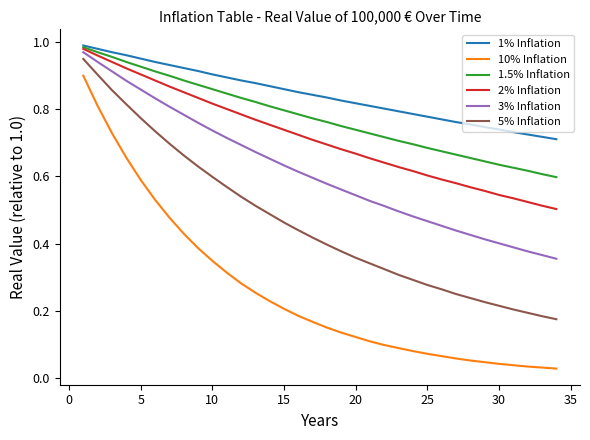

True or false: 1.5% Inflation and 5% Inflation cross at least once.

False